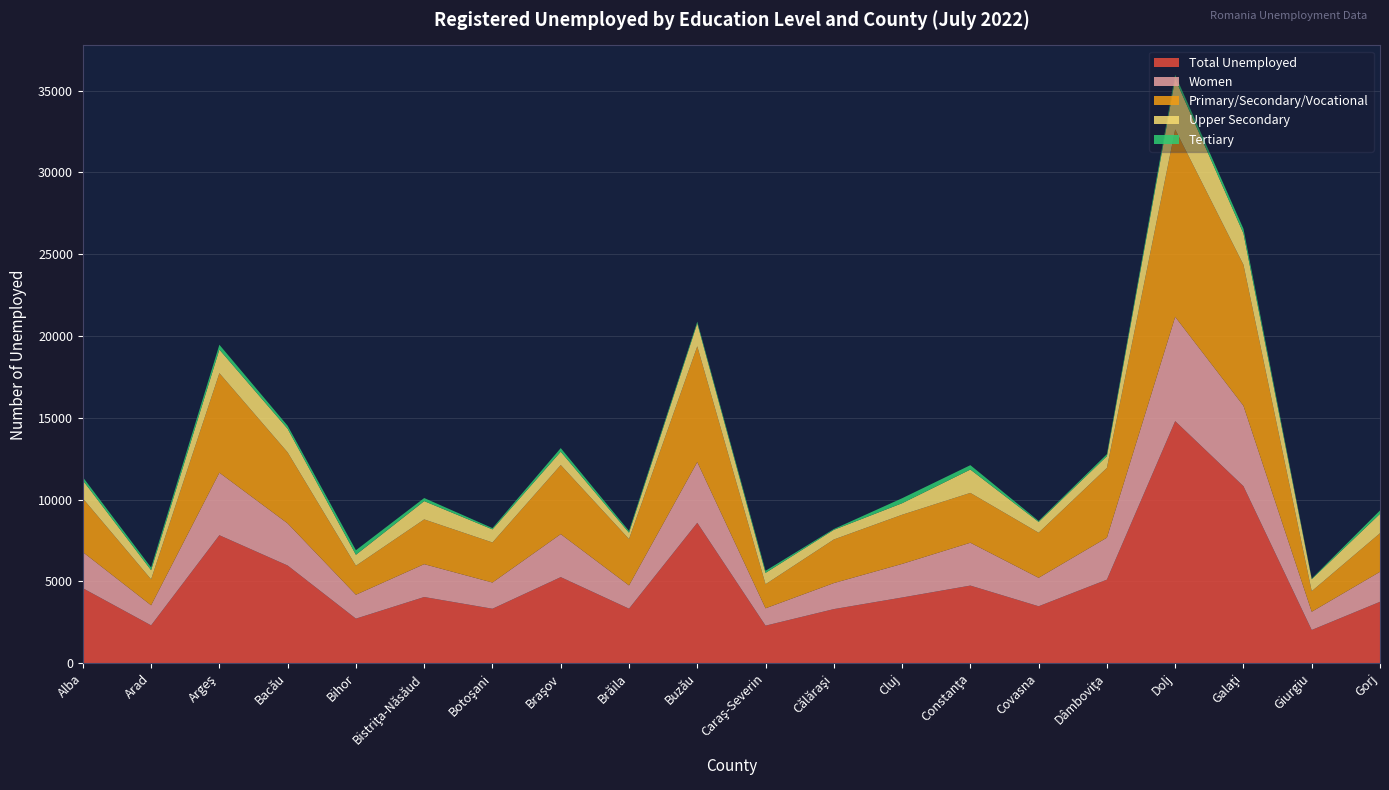

Reading right to left, transcribe all the data shown in this chart.

Total Unemployed: 3751	2027	10817	14795	5106	3477	4742	4013	3304	2292	8580	3331	5259	3326	4043	2721	5969	7820	2311	4581
Women: 1833	1115	4917	6374	2564	1740	2619	2054	1590	1061	3713	1419	2628	1602	2008	1461	2573	3824	1225	2209
Primary/Secondary/Vocational: 2359	1257	8620	11457	4267	2755	3046	3004	2665	1471	7075	2836	4223	2449	2736	1772	4342	6084	1587	3279
Upper Secondary: 1187	732	1917	3100	717	661	1428	705	589	695	1403	389	817	800	1118	672	1443	1442	560	1108
Tertiary: 205	38	280	238	122	61	268	304	50	126	102	106	219	77	189	277	184	294	164	194